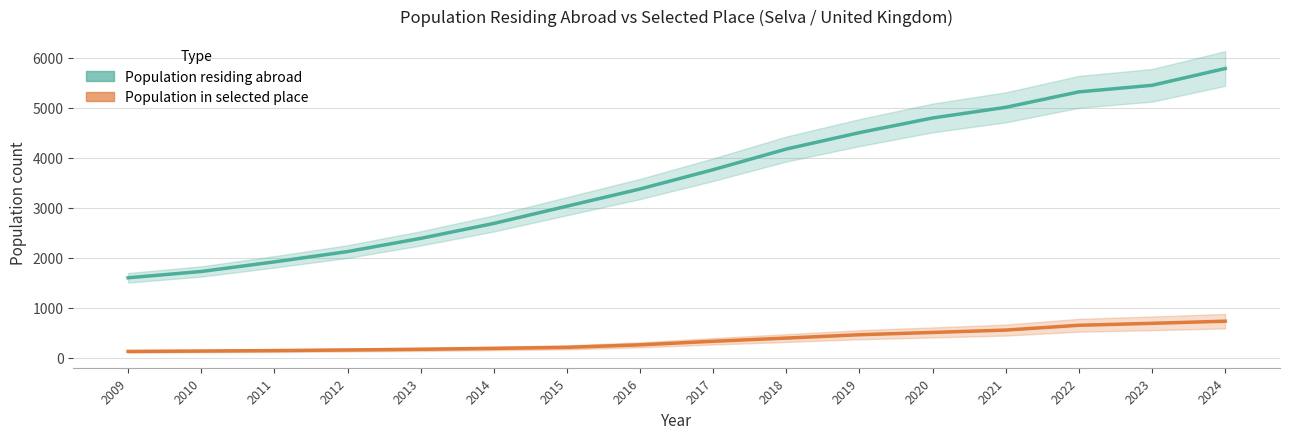

True or false: Population in selected place and Population residing abroad cross at least once.

False